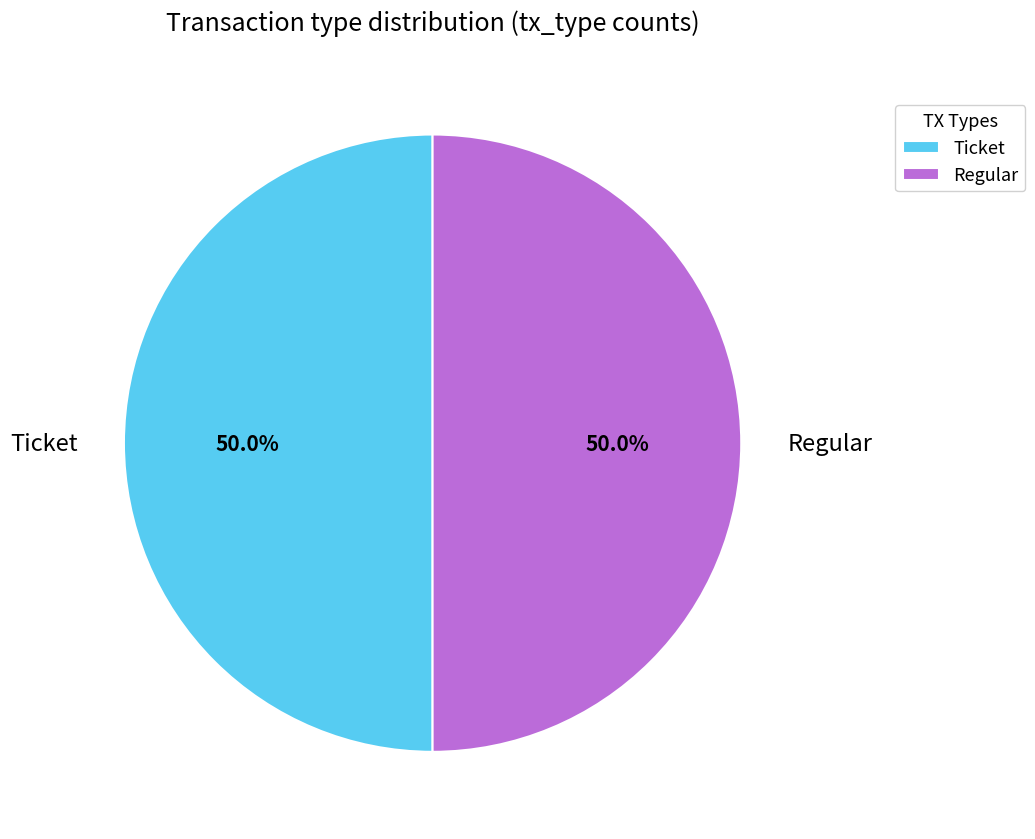

Approximately how many times larger is the value at Ticket compared to Regular?

1.0